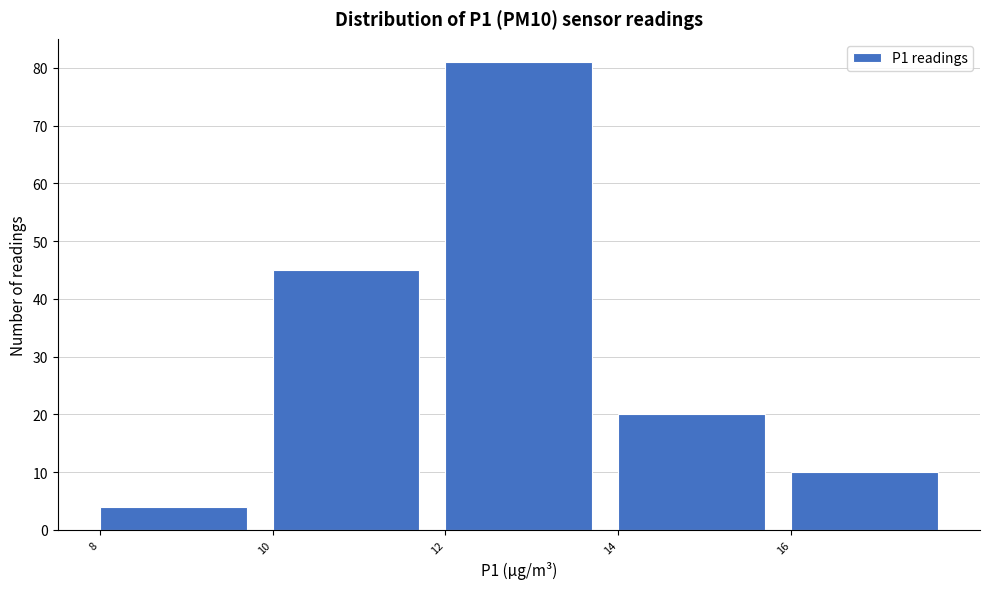

Reading left to right, list every bar in this chart as the range it spans on the x-axis followed by its height. The values are not printed on the chart, so give them approximately, as read against the axis.

8 to 10: 4
10 to 12: 45
12 to 14: 81
14 to 16: 20
16 to 18: 10